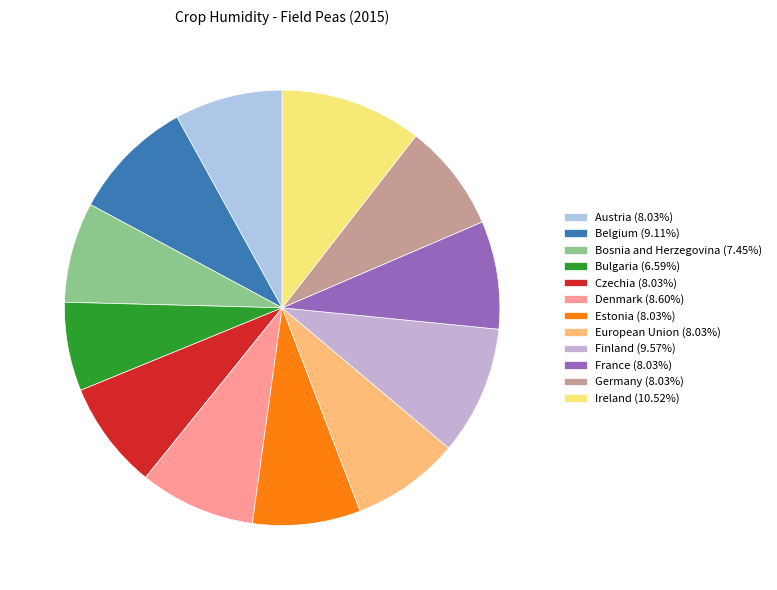

The Denmark slice represents 9% of the pie. True or false?

True